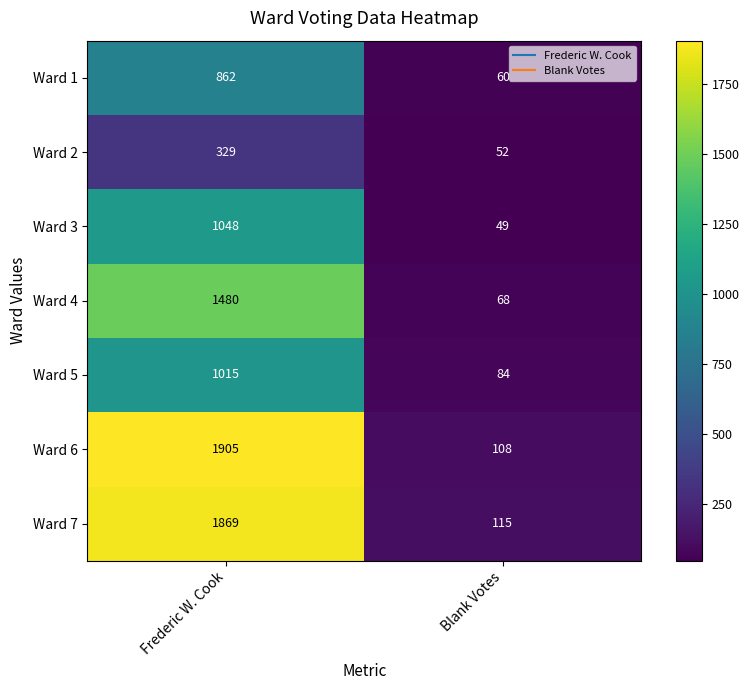

At which category is the sum across all series the highest?

Frederic W. Cook